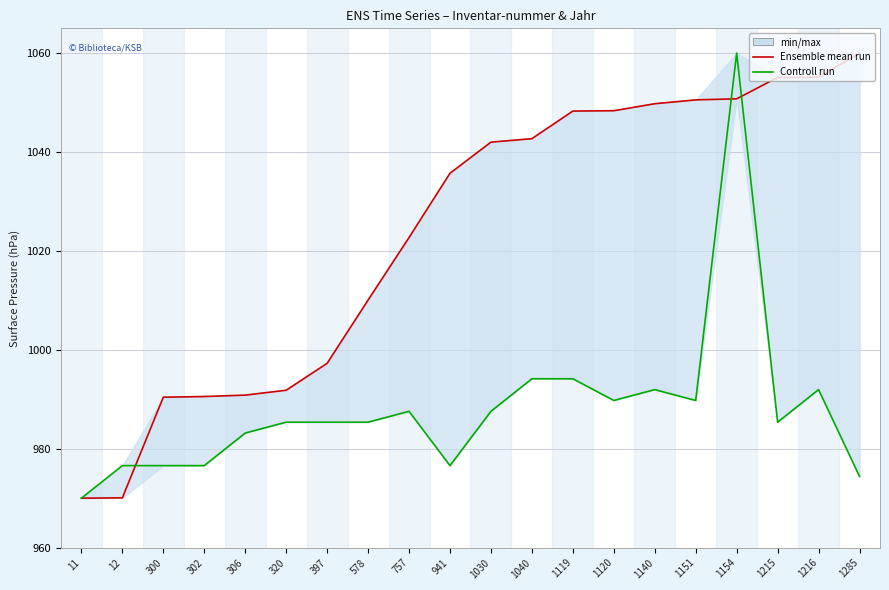

What value does the Controll run series have at 11?

970.0